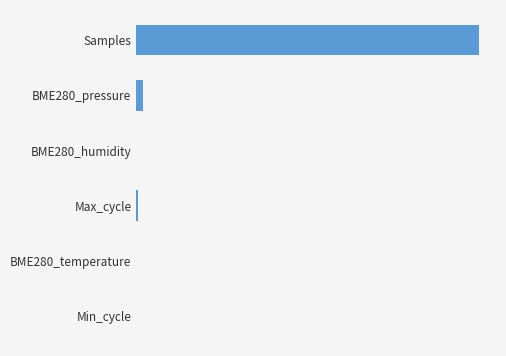

Rank the categories by value from lowest to highest.

BME280_temperature, Min_cycle, BME280_humidity, Max_cycle, BME280_pressure, Samples